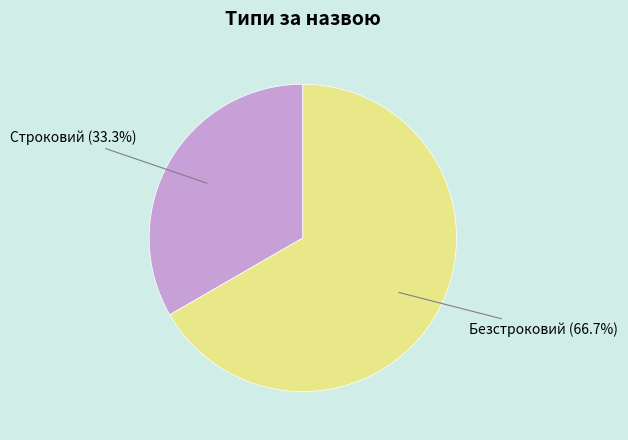

What is the smallest slice in the pie chart?

Строковий